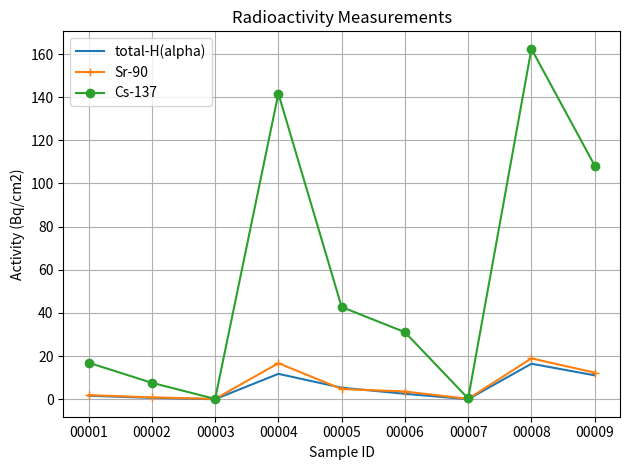

What is the average value of the Cs-137 series?

56.8